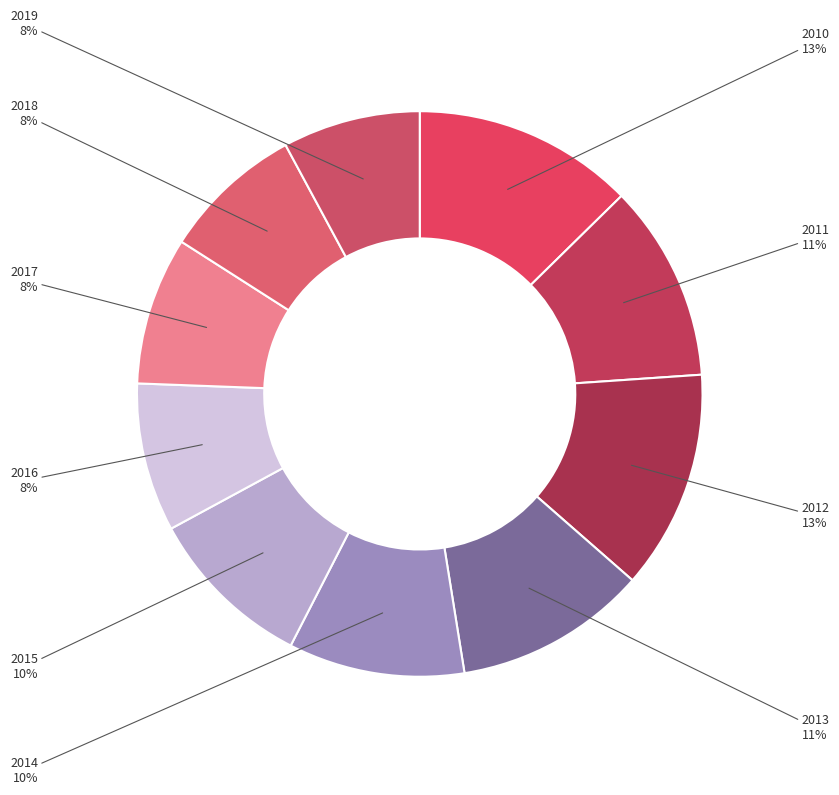

To the nearest percent, what percentage of the pie is 2010?

13%